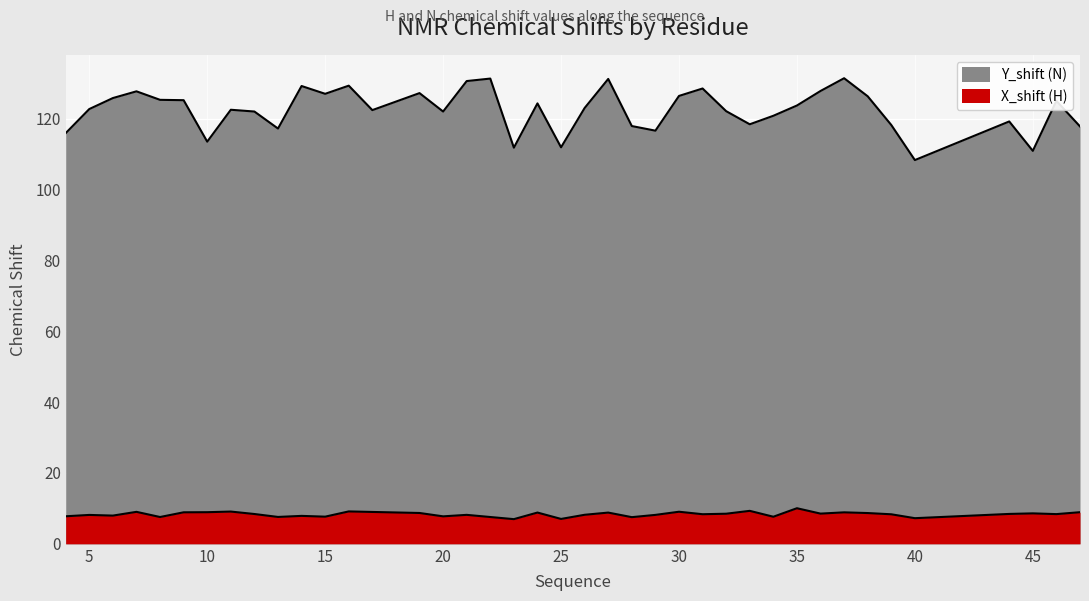

What is the average value of the Y_shift (N) series?

122.5